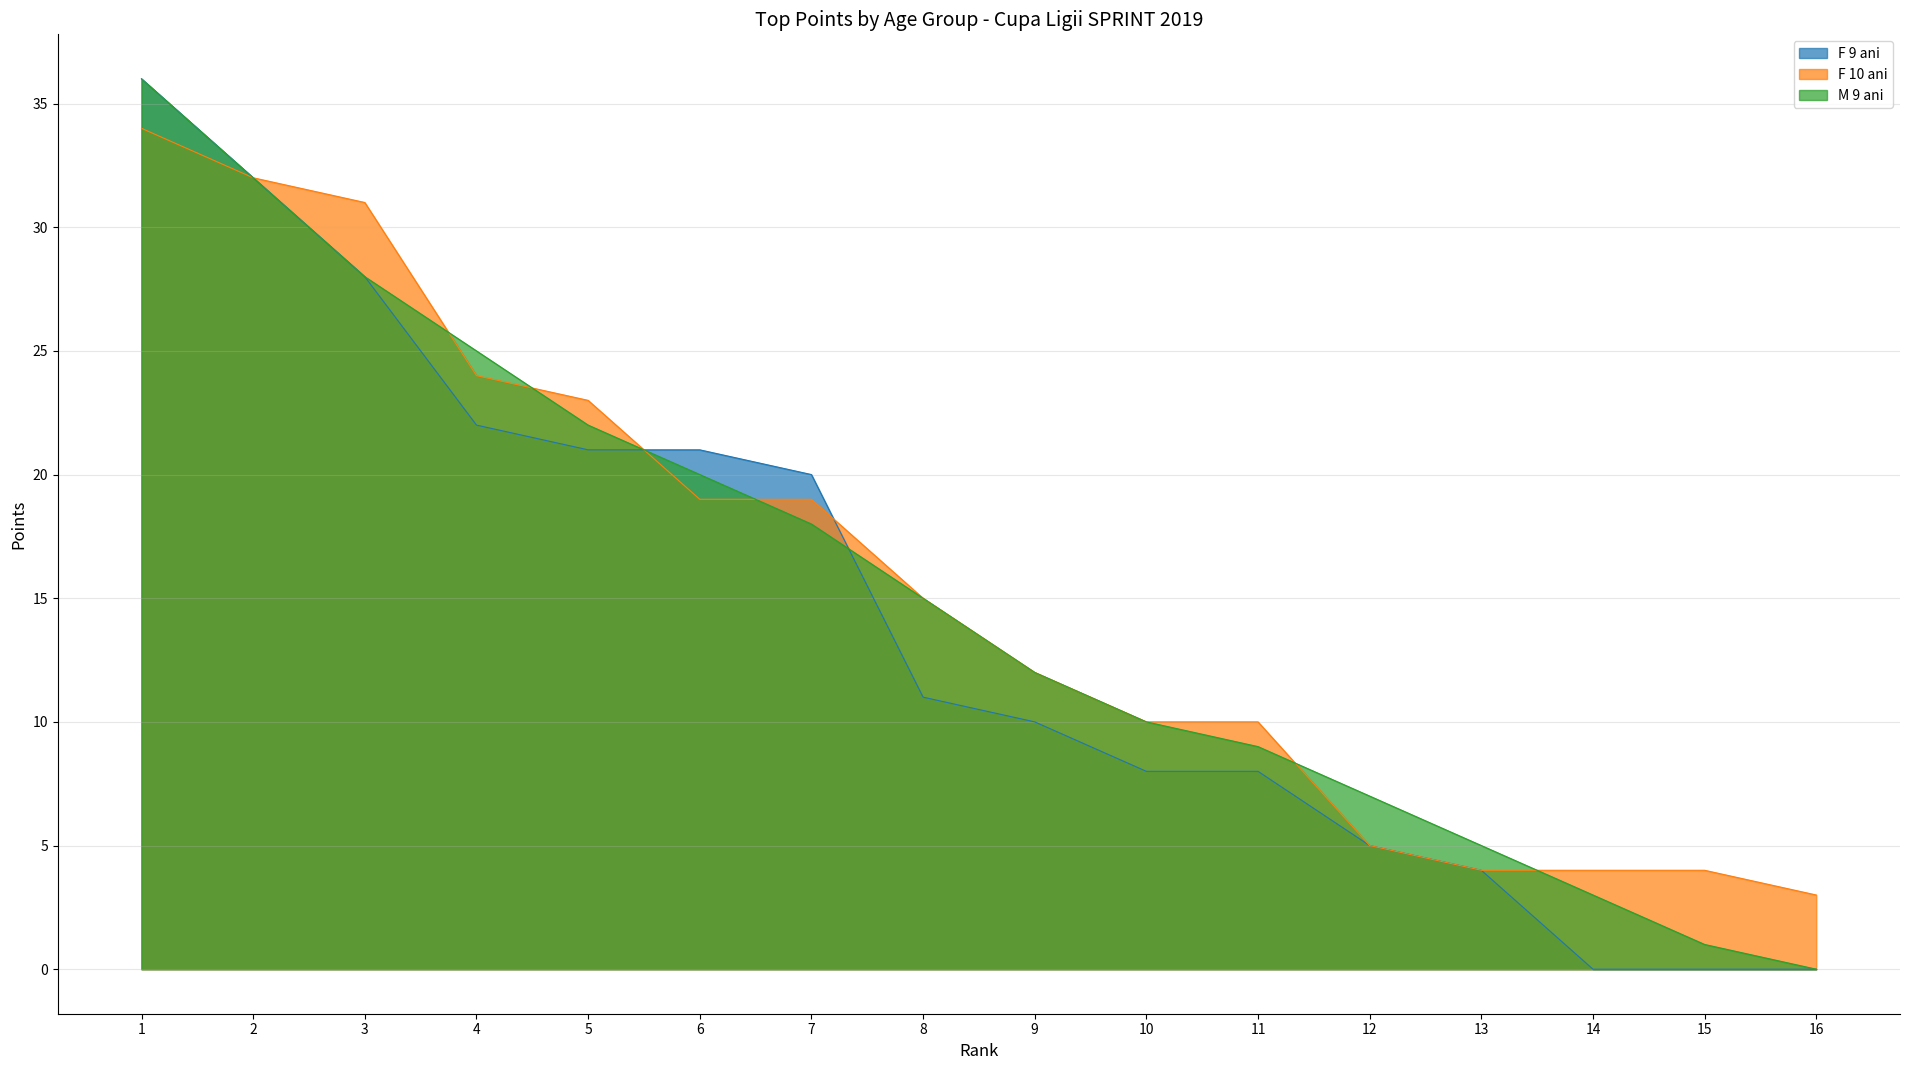

What is the approximate value of F 9 ani at 2?

32